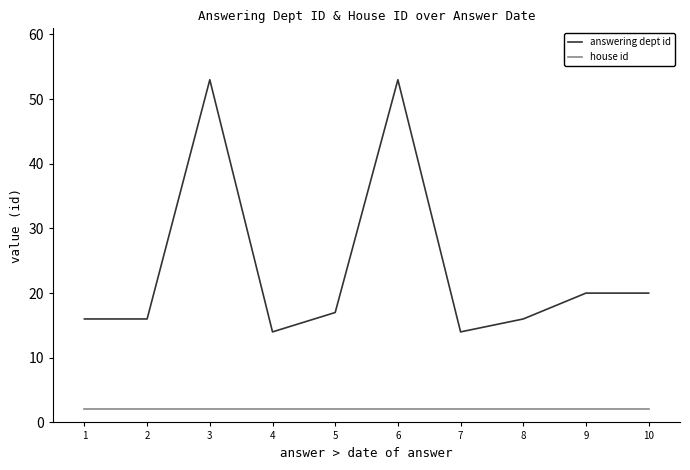

What is the difference between the answering dept id values at 2 and 5?

1